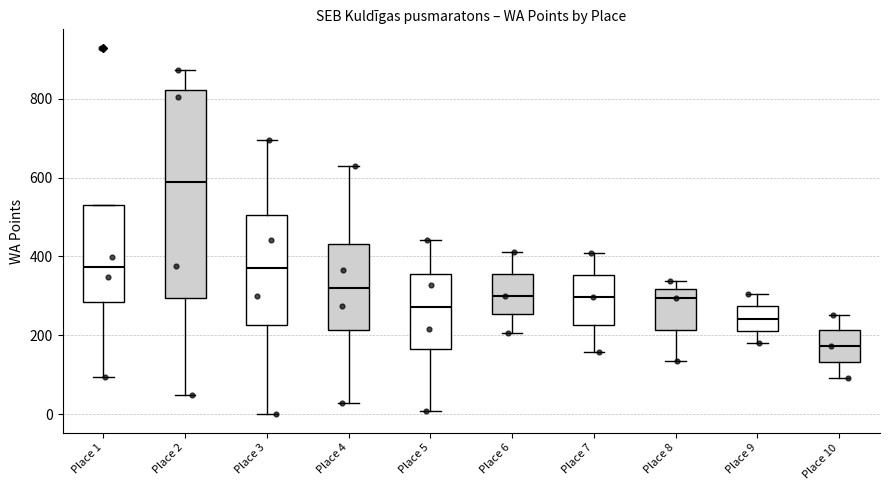

Where does the median line of the box for Place 2 sit on the y-axis? The values are not printed on the chart, so give them approximately, as read against the axis.

580